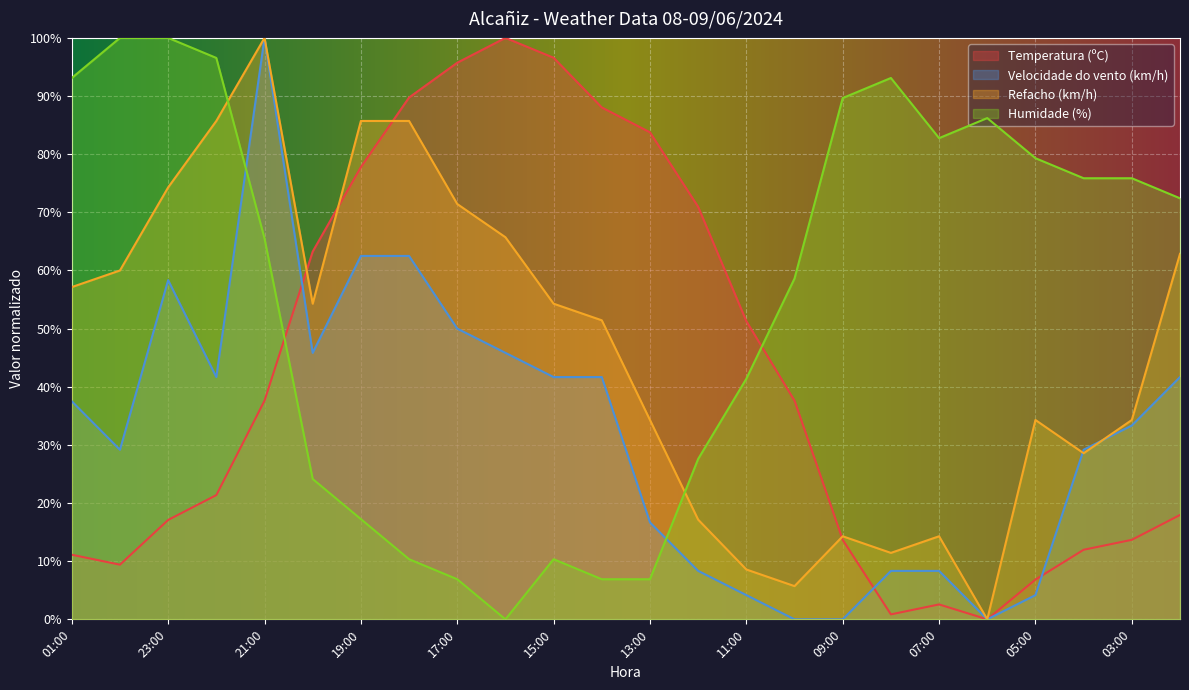

What is the spread (max minus min) of values at 12:00?

62.6